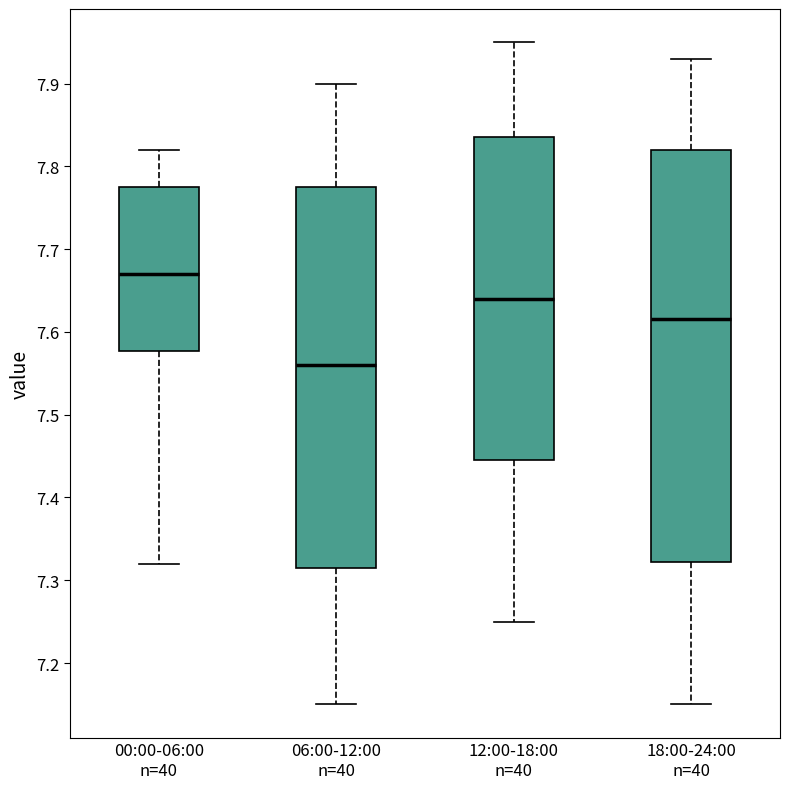

Reading left to right, read every box against the y-axis: the position of its median line, the range the box covers, and the ends of its whiskers. The values are not printed on the chart, so give them approximately, as read against the axis.

00:00-06:00 n=40: median 7.67, box 7.58 to 7.78, whiskers 7.32 to 7.82
06:00-12:00 n=40: median 7.56, box 7.32 to 7.78, whiskers 7.15 to 7.90
12:00-18:00 n=40: median 7.64, box 7.45 to 7.84, whiskers 7.25 to 7.95
18:00-24:00 n=40: median 7.62, box 7.32 to 7.82, whiskers 7.15 to 7.93